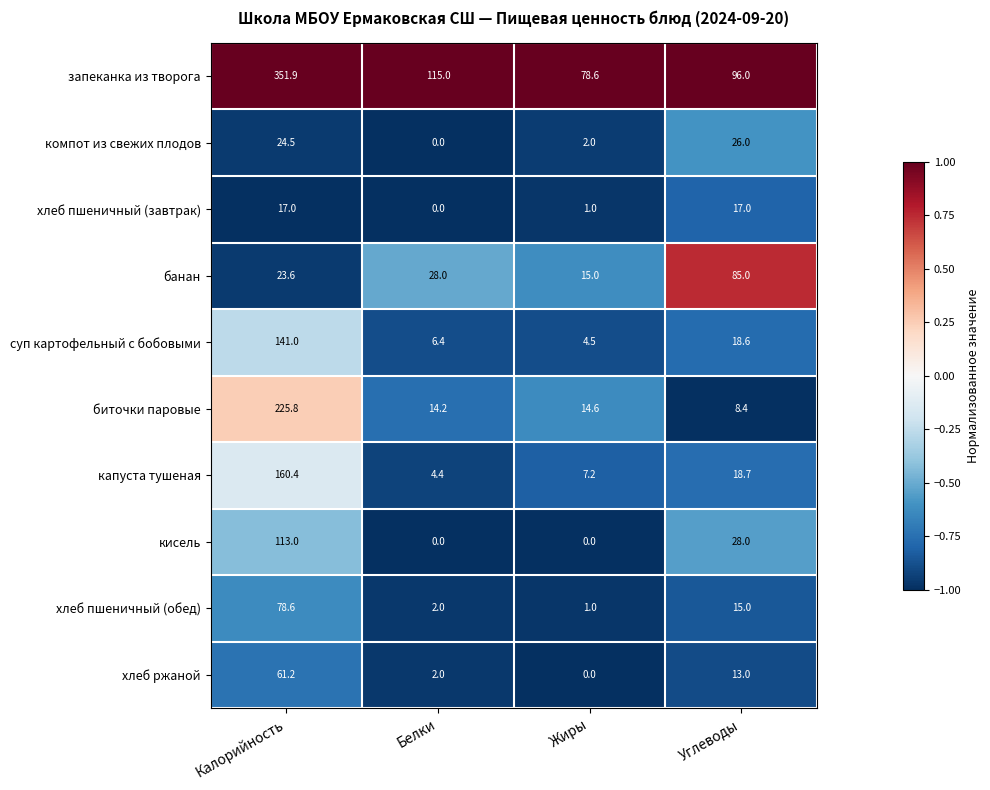

The хлеб пшеничный (завтрак) series shows 11.2 at Белки. True or false?

False